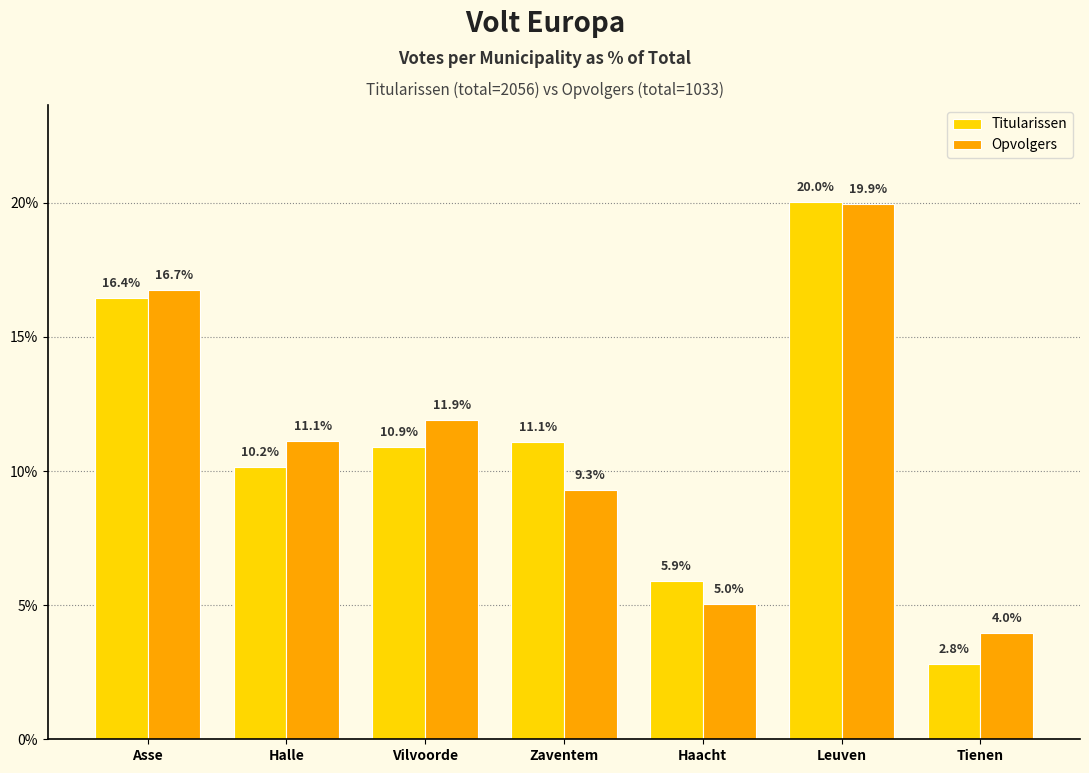

List the labels in order of Opvolgers value, largest first.

Leuven, Asse, Vilvoorde, Halle, Zaventem, Haacht, Tienen